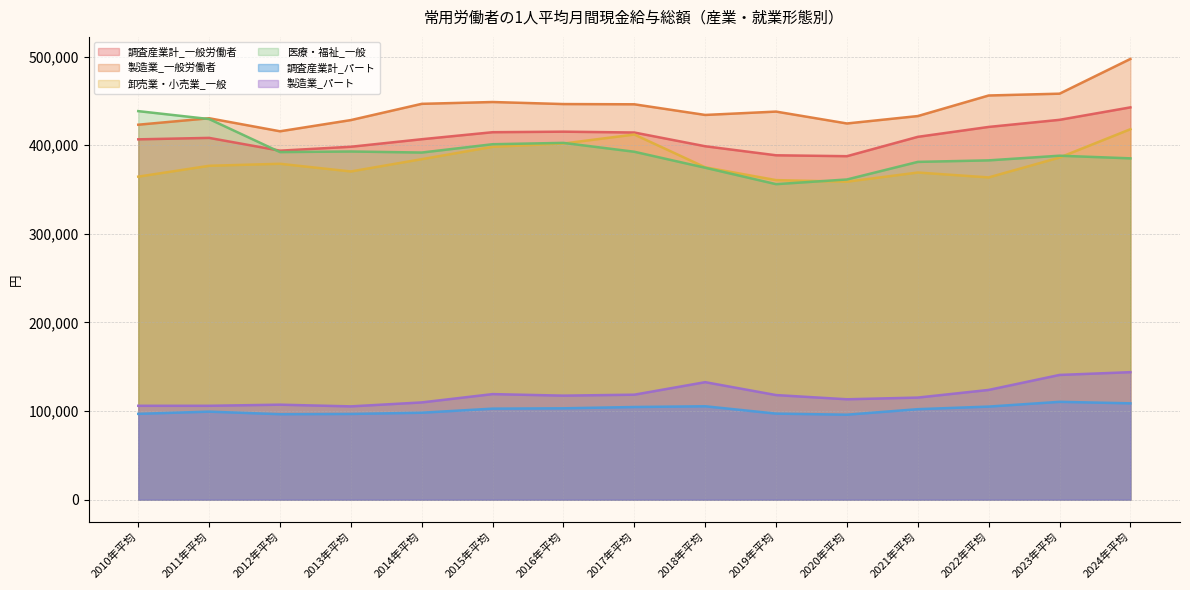

What value does the 製造業_一般労働者 series have at 2015年平均?

448824